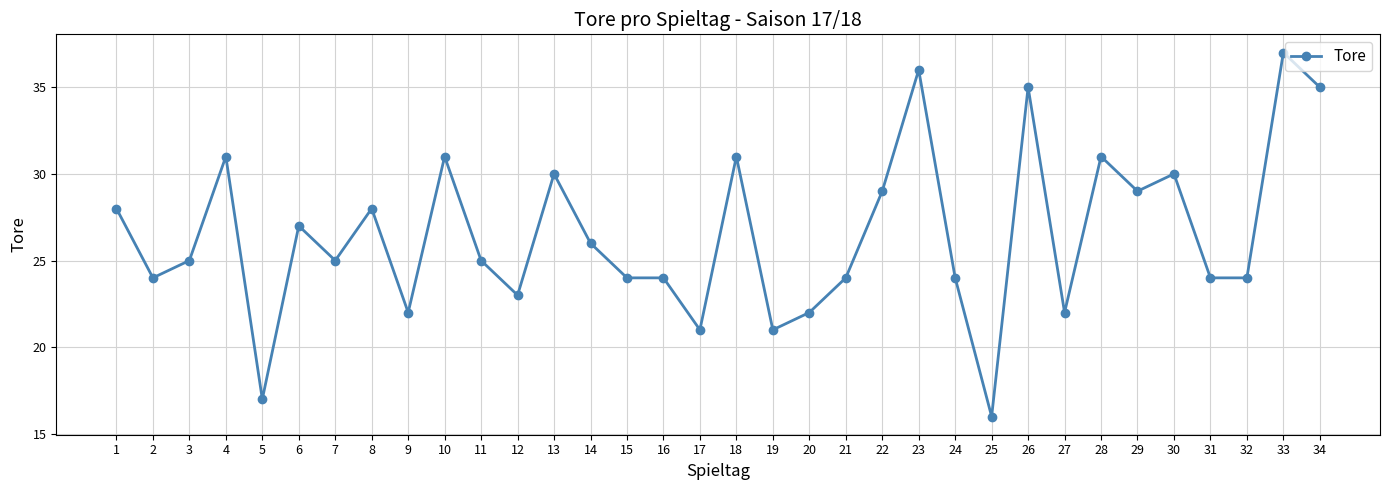

Where is the first local maximum?

4